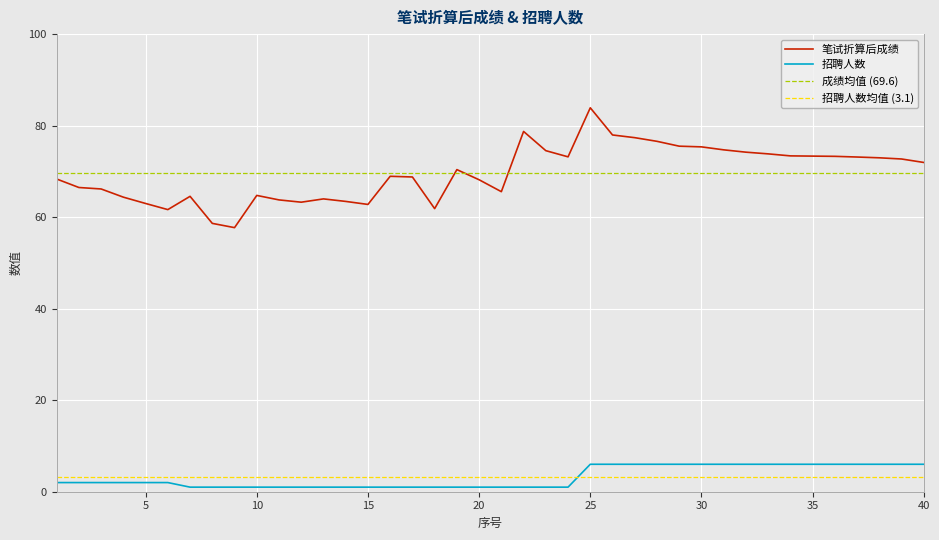

True or false: 成绩均值 (69.6) and 笔试折算后成绩 intersect in this chart.

True